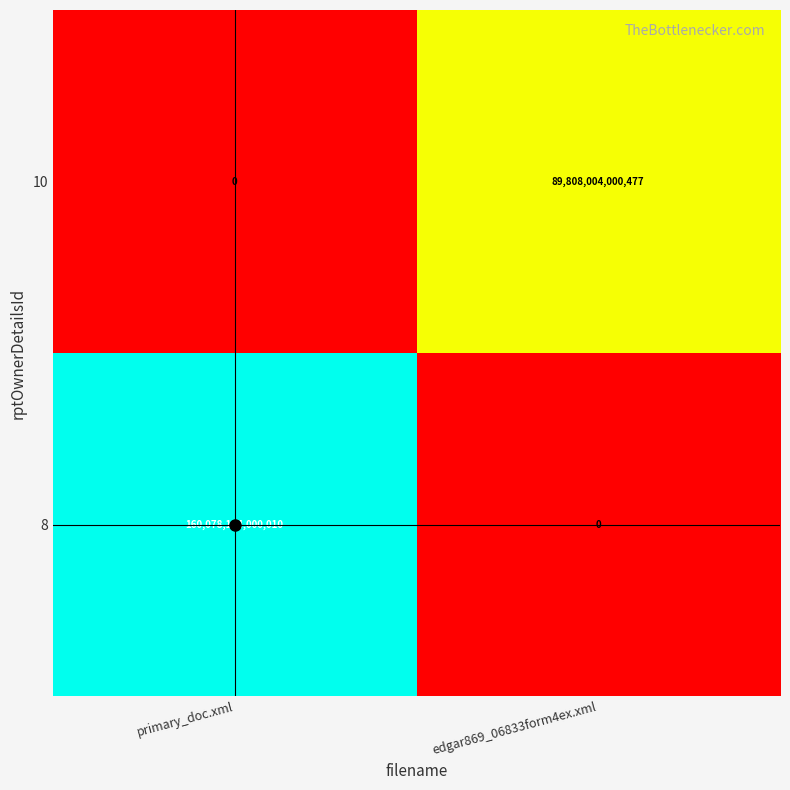

What is the difference between the 10 values at primary_doc.xml and edgar869_06833form4ex.xml?

89808004000477